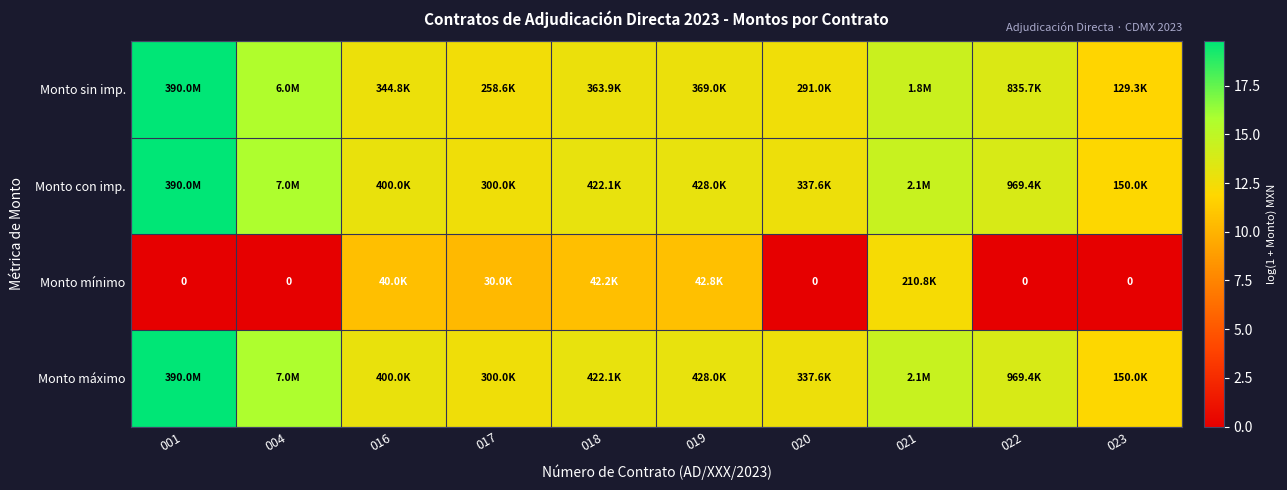

Which category has the lowest value across all series?

001